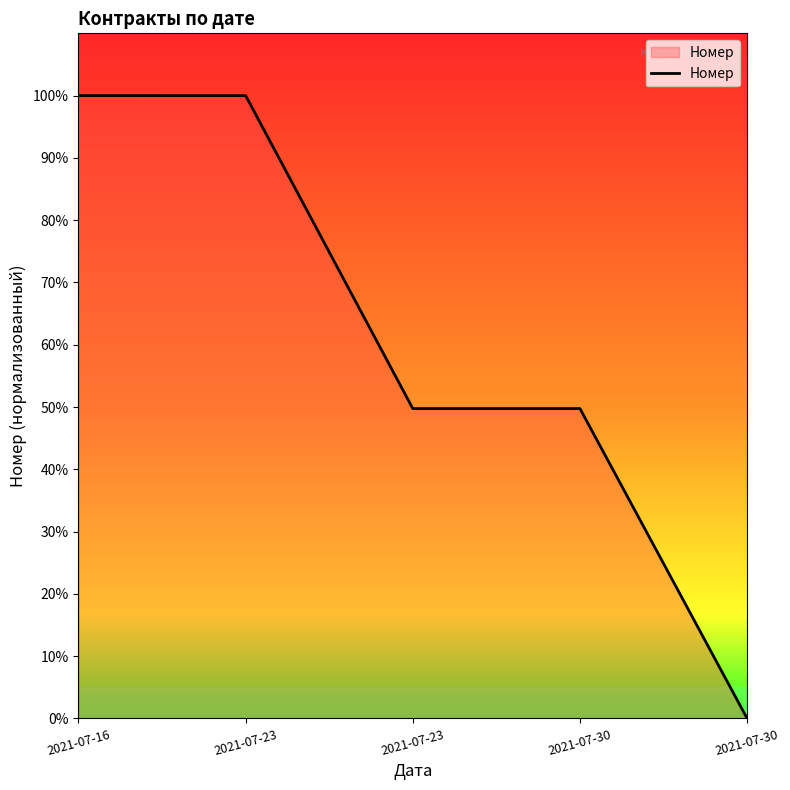

The chart shows a value of 49.8 at 2021-07-30. True or false?

True